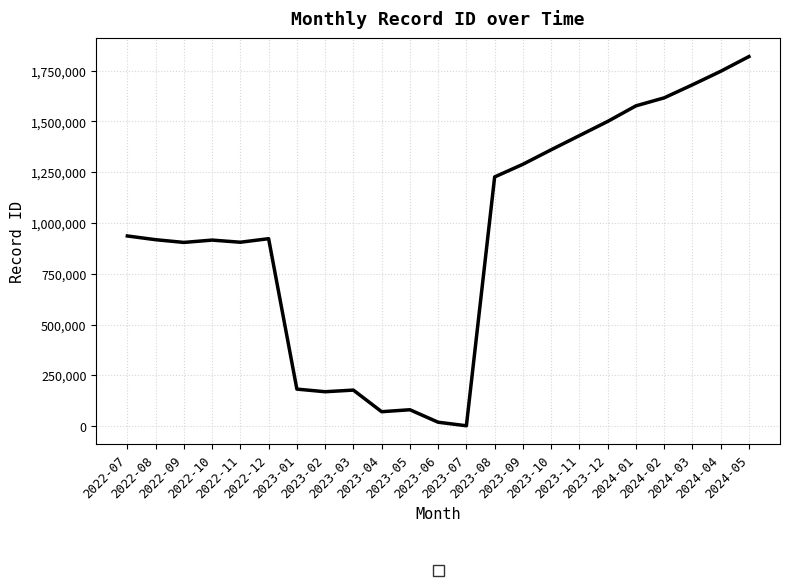

What is the greatest value displayed?

1819224